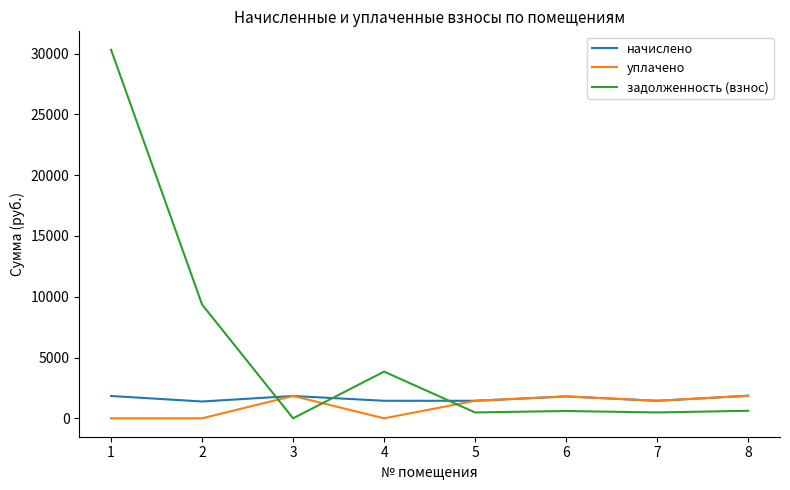

Between 2 and 4, which series saw the biggest shift?

задолженность (взнос)